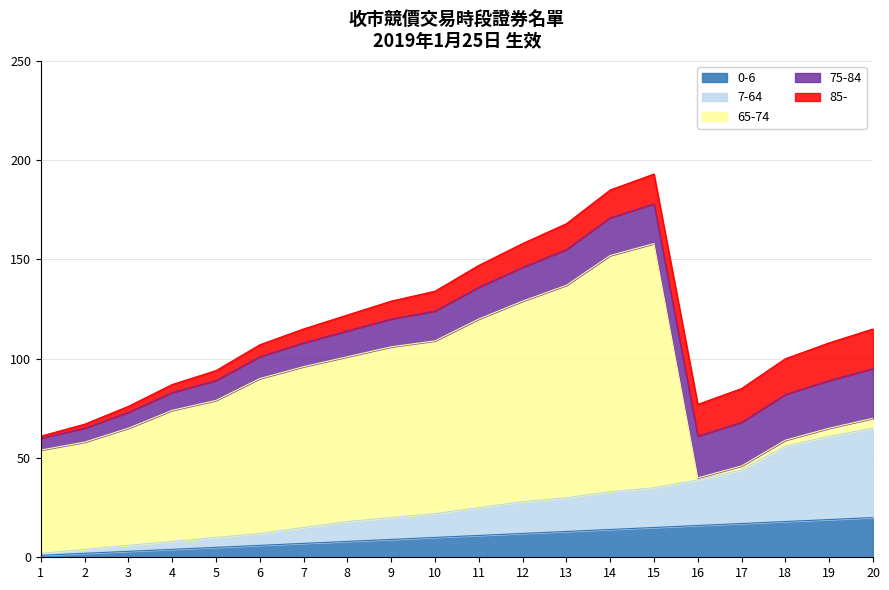

Reading right to left, list all the values displayed in this chart.

0-6: 20	19	18	17	16	15	14	13	12	11	10	9	8	7	6	5	4	3	2	1
7-64: 45	42	38	27	23	20	19	17	16	14	12	11	10	8	6	5	4	3	2	1
65-74: 5	4	3	2	1	123	119	107	101	95	87	86	83	81	78	69	66	59	54	52
75-84: 25	24	23	22	21	20	19	18	17	16	15	14	13	12	11	10	9	8	7	6
85-: 20	19	18	17	16	15	14	13	12	11	10	9	8	7	6	5	4	3	2	1